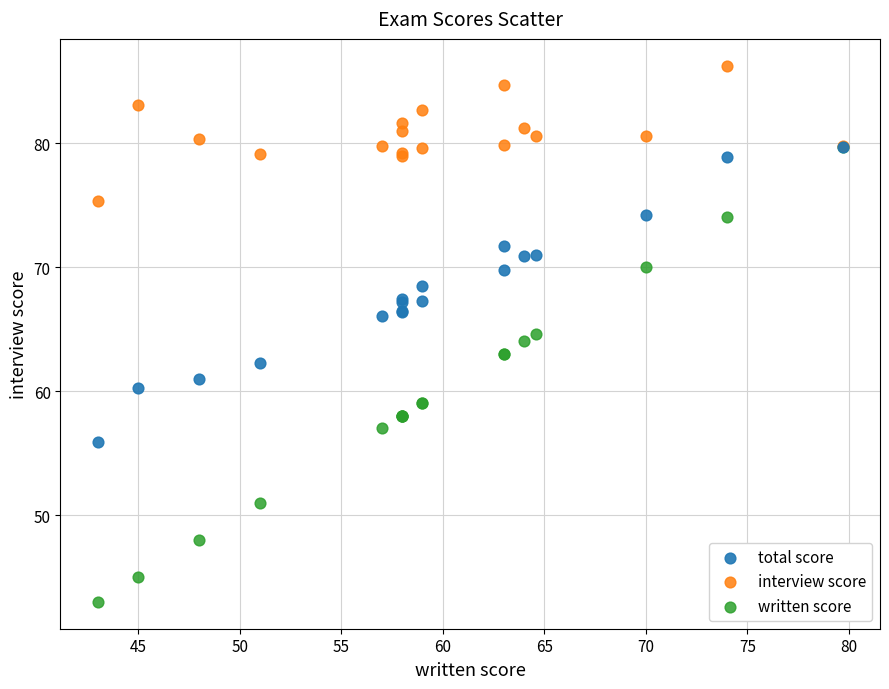

What are all the series names shown in the legend?

total score, interview score, written score